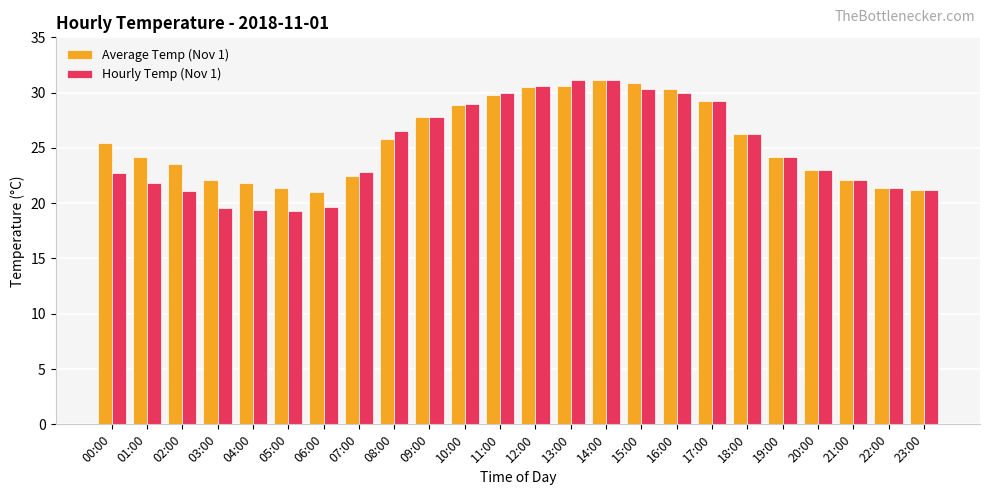

How many bars are there in each group?

2